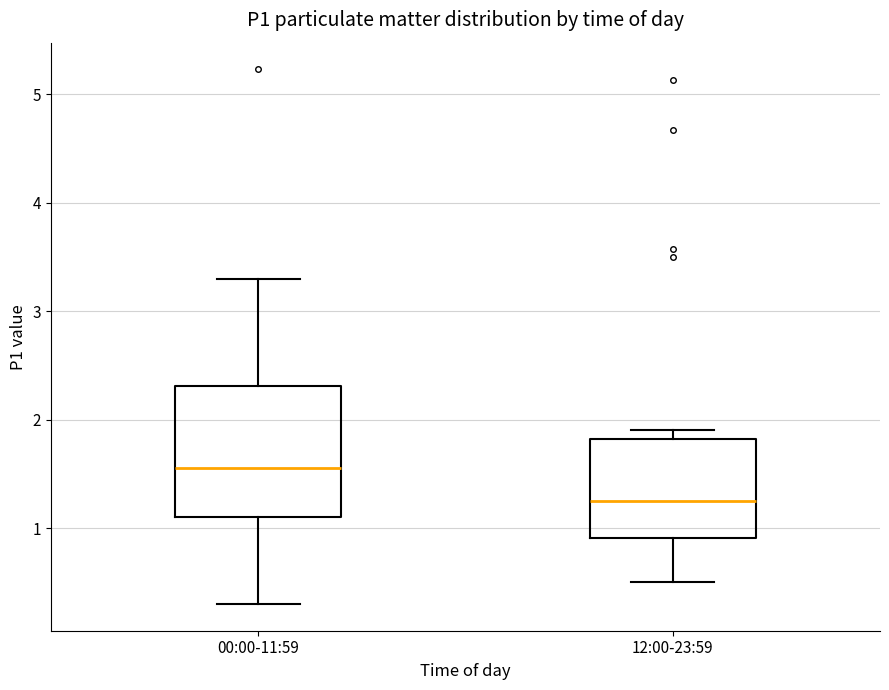

Which box's median line is the highest?

00:00-11:59